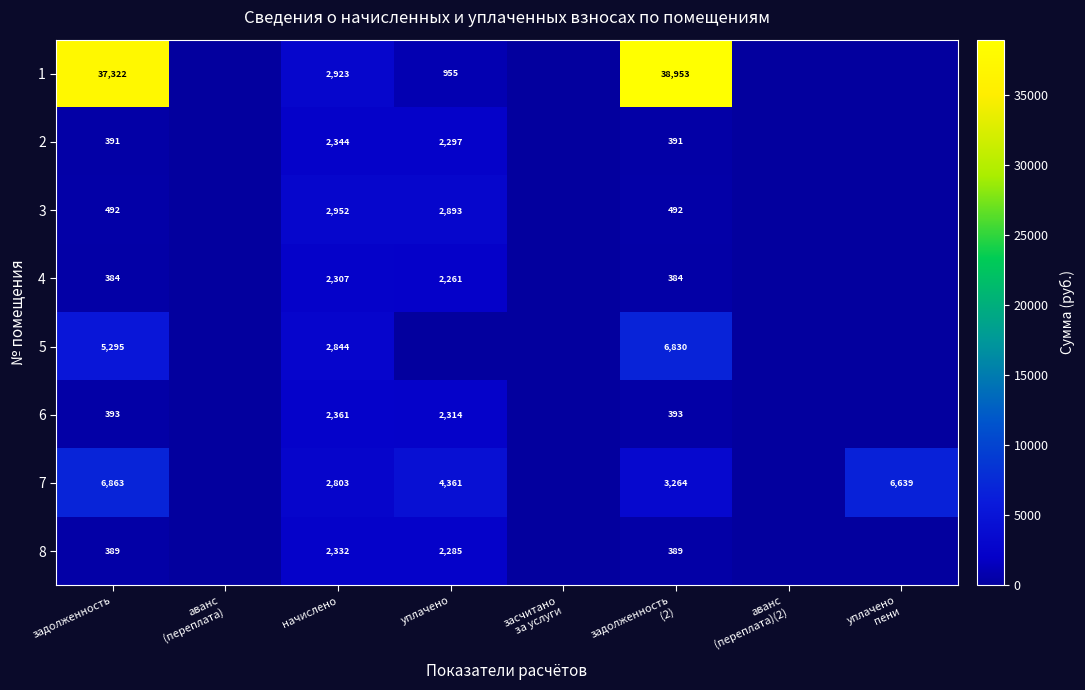

True or false: 2 has a value of 391 at задолженность.

True